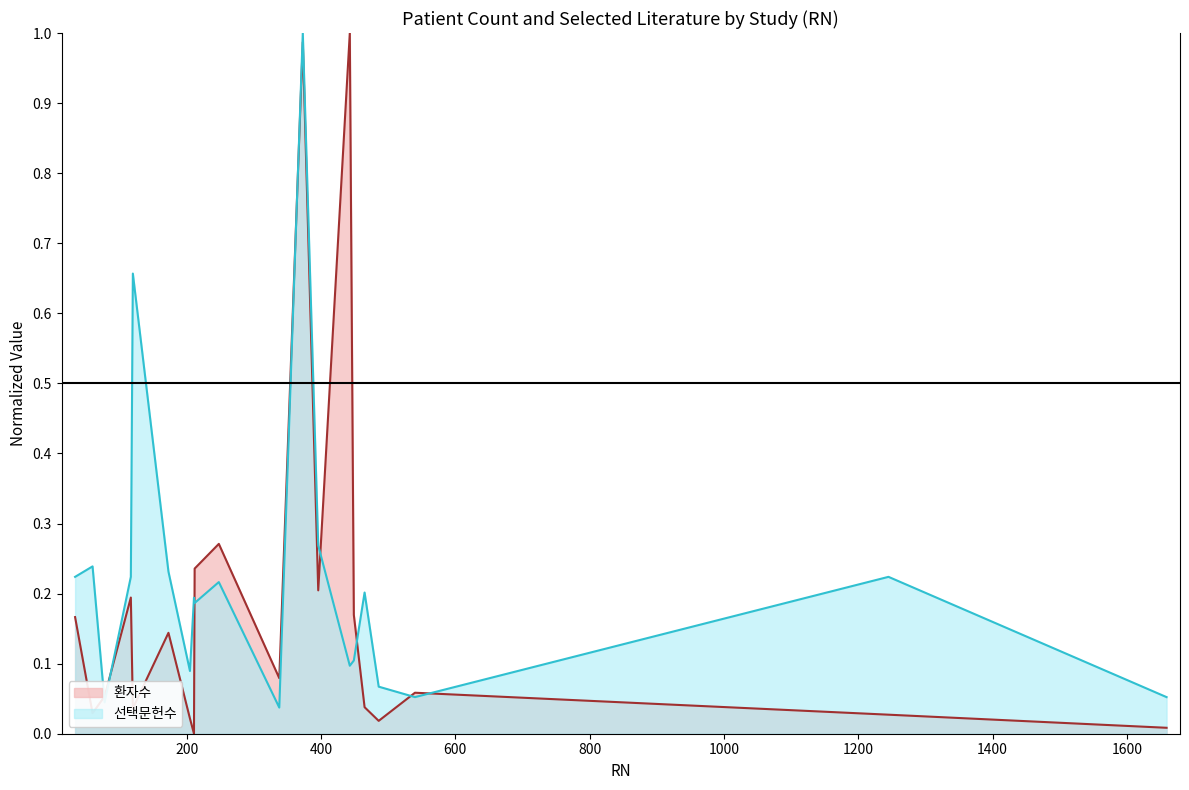

What are all the series names shown in the legend?

환자수, 선택문헌수